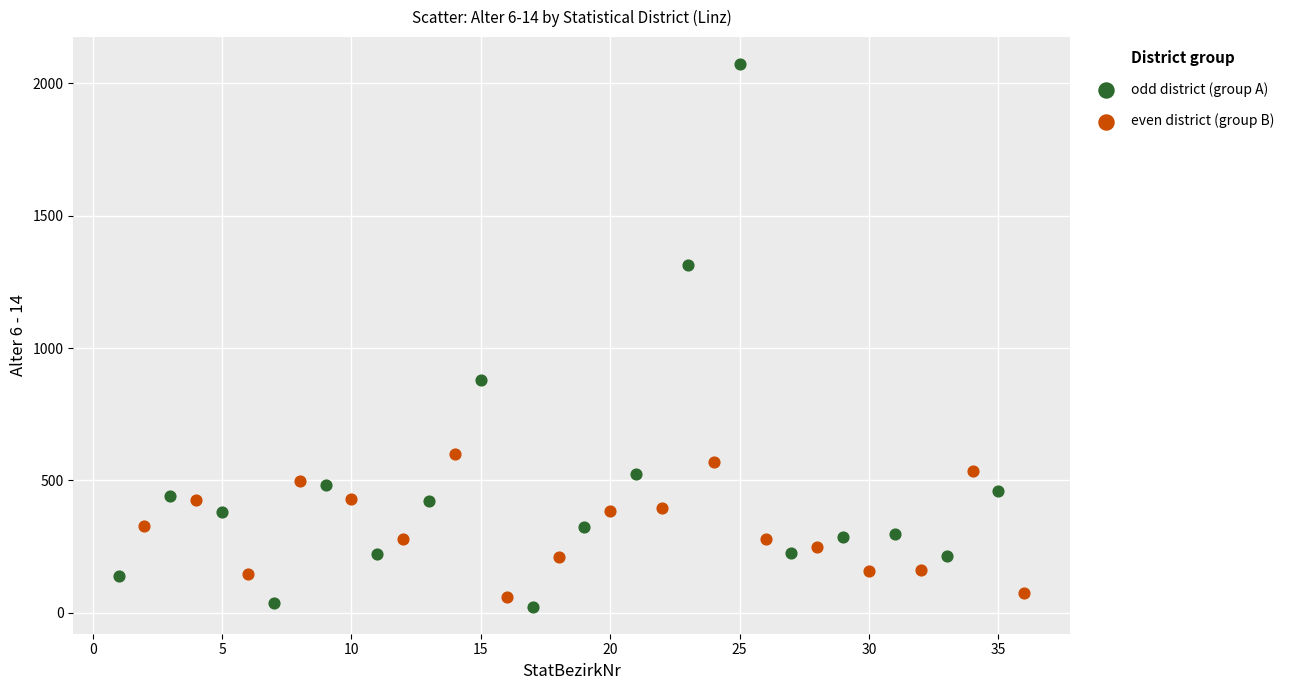

Which series contains the highest Y value?

odd district (group A)